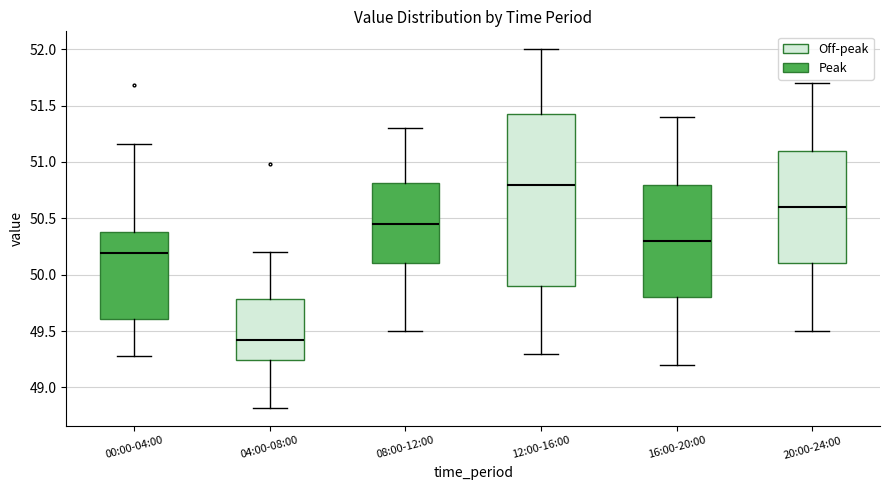

Which box has the highest median line?

12:00-16:00